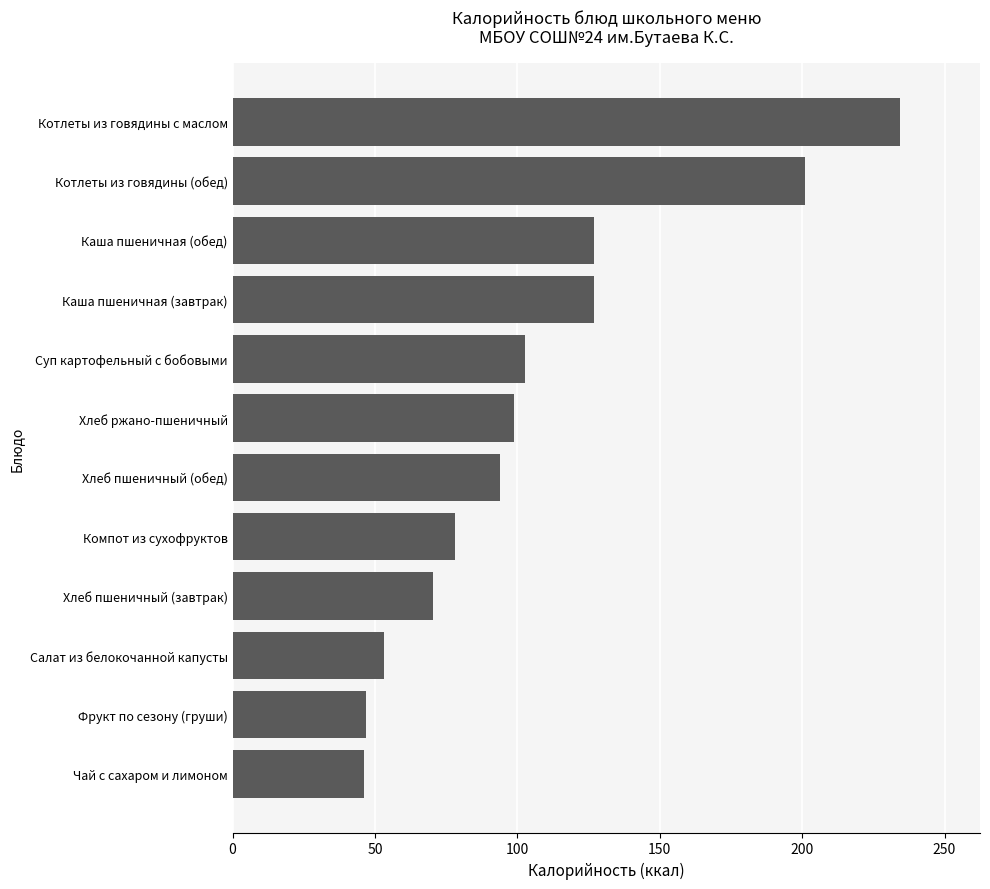

At which category does the chart reach its peak across all series?

Котлеты из говядины с маслом